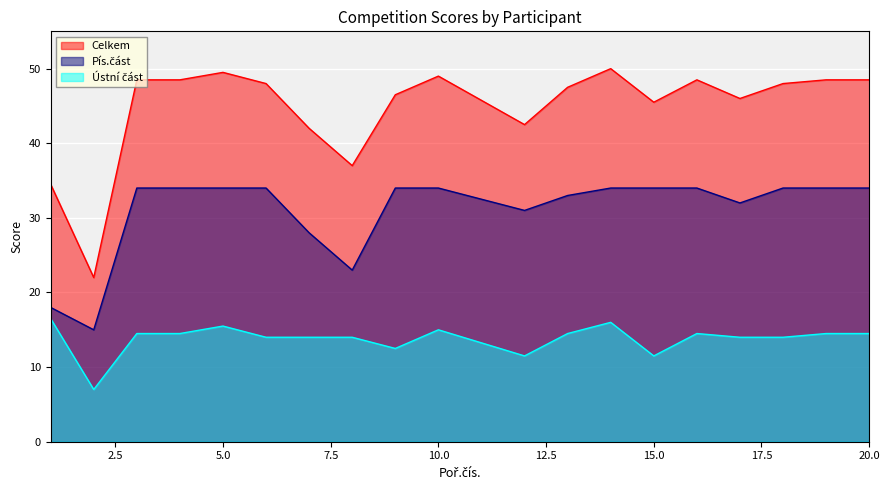

True or false: Pís.část and Celkem cross at least once.

False